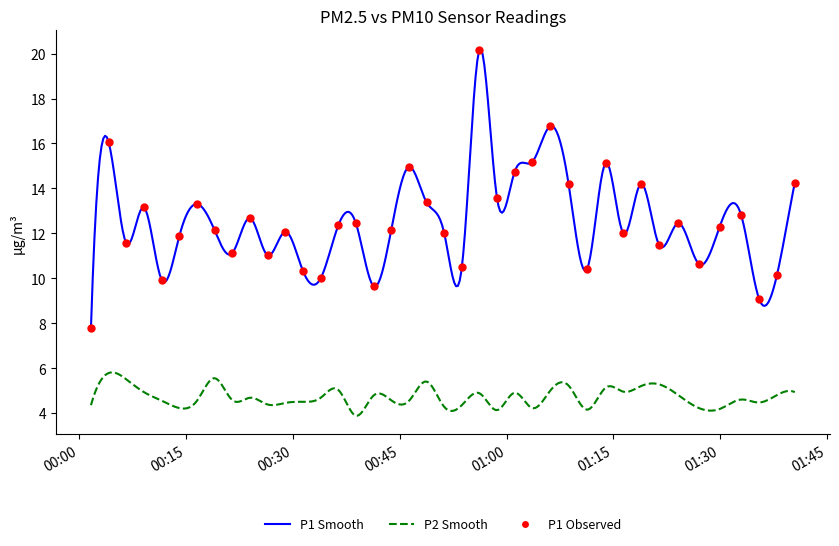

Approximately how many times larger is the value at 2023-07-20T00:56:12 compared to 2023-07-20T00:48:47?

1.5